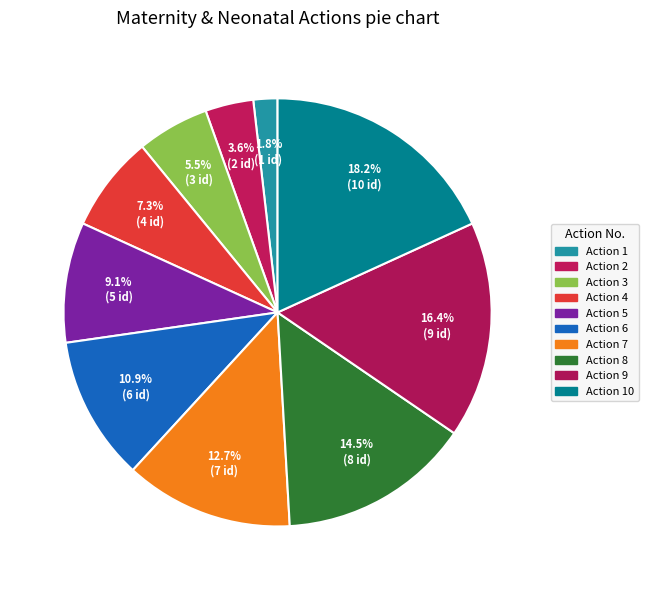

Which slice is the largest?

Action 10